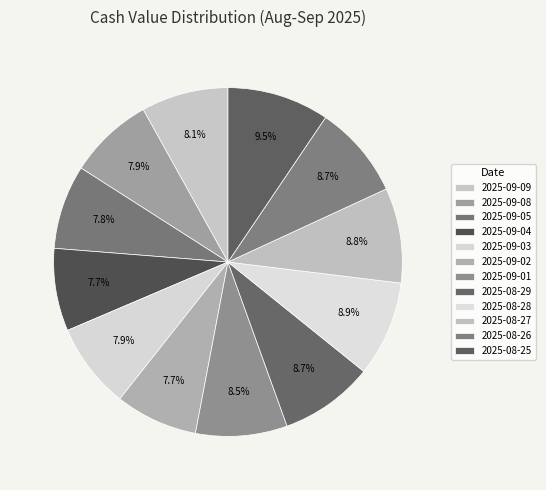

How many segments does this pie chart have?

12